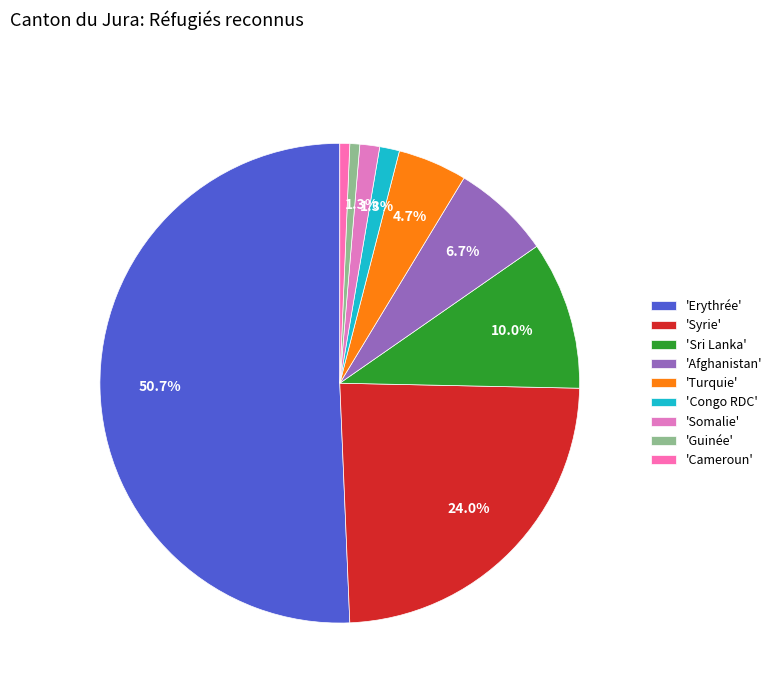

Count the number of slices in the pie.

9